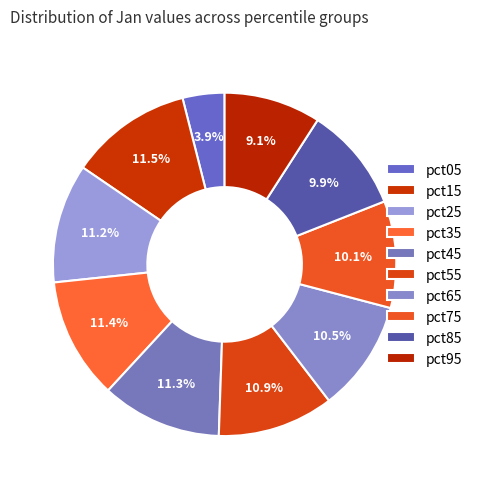

What percentage is the pct85 slice, to the nearest percent?

10%